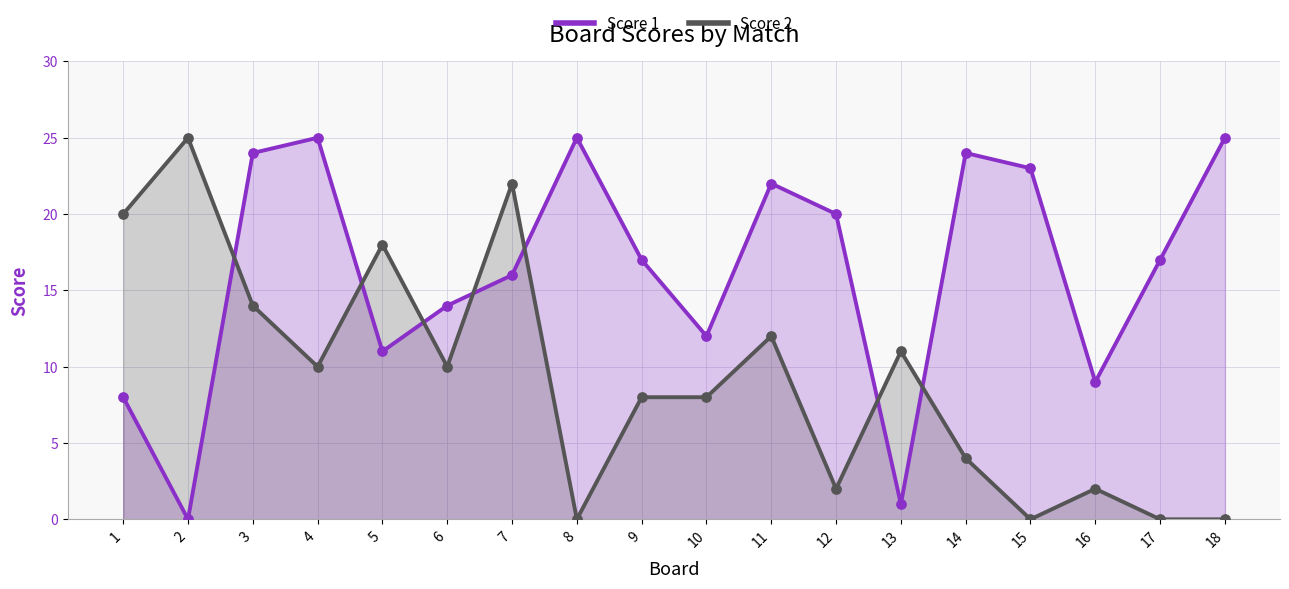

Is the value of Score 1 at 17 greater than the value of Score 2 at 9?

Yes